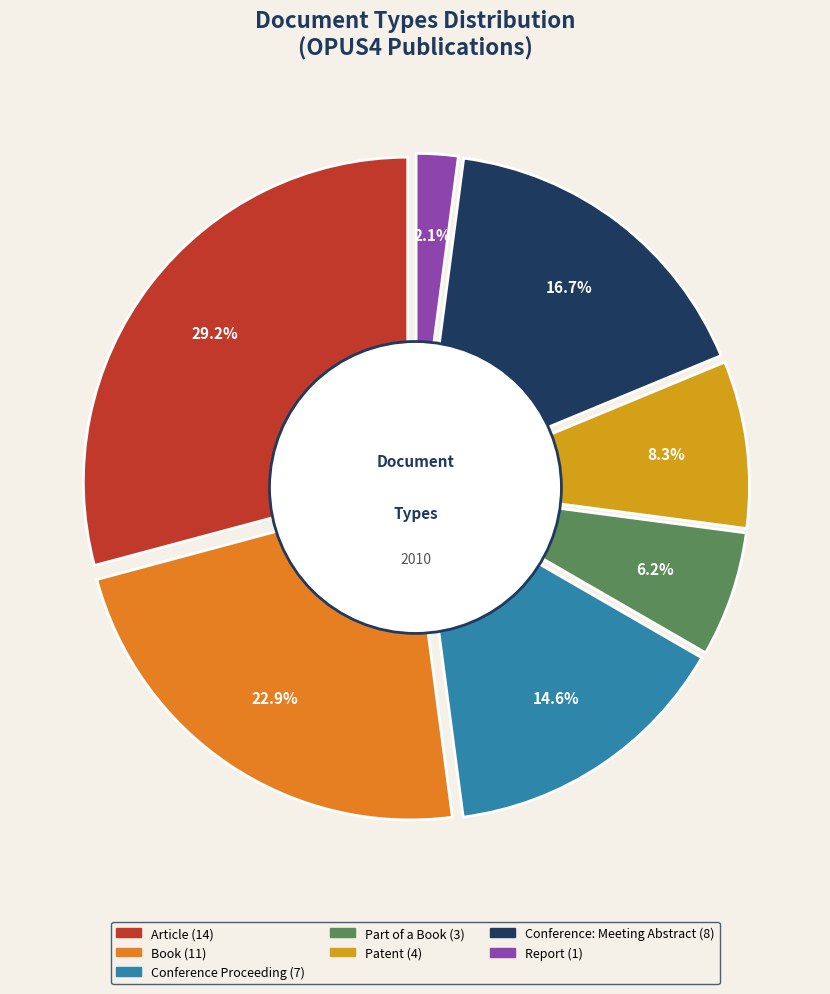

Count the number of slices in the pie.

7